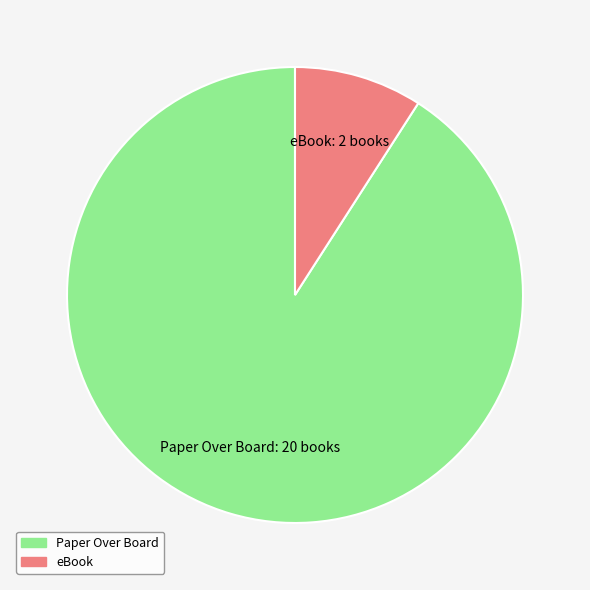

The Paper Over Board slice represents 91% of the pie. True or false?

True